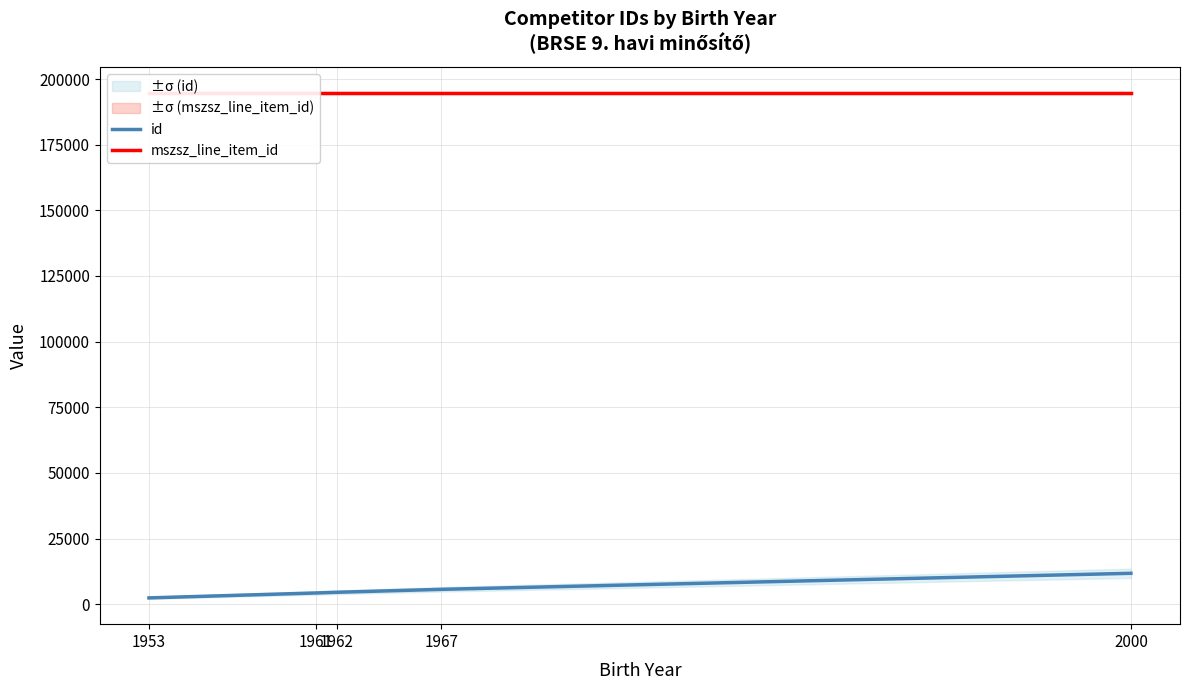

Reading right to left, list all the values displayed in this chart.

id: 11775	5667	4554	4284	2410
mszsz_line_item_id: 194517	194517	194517	194517	194517